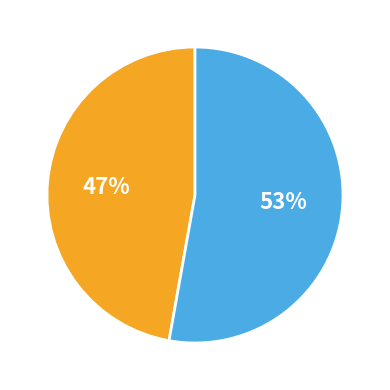

Does any single category account for the majority?

Yes